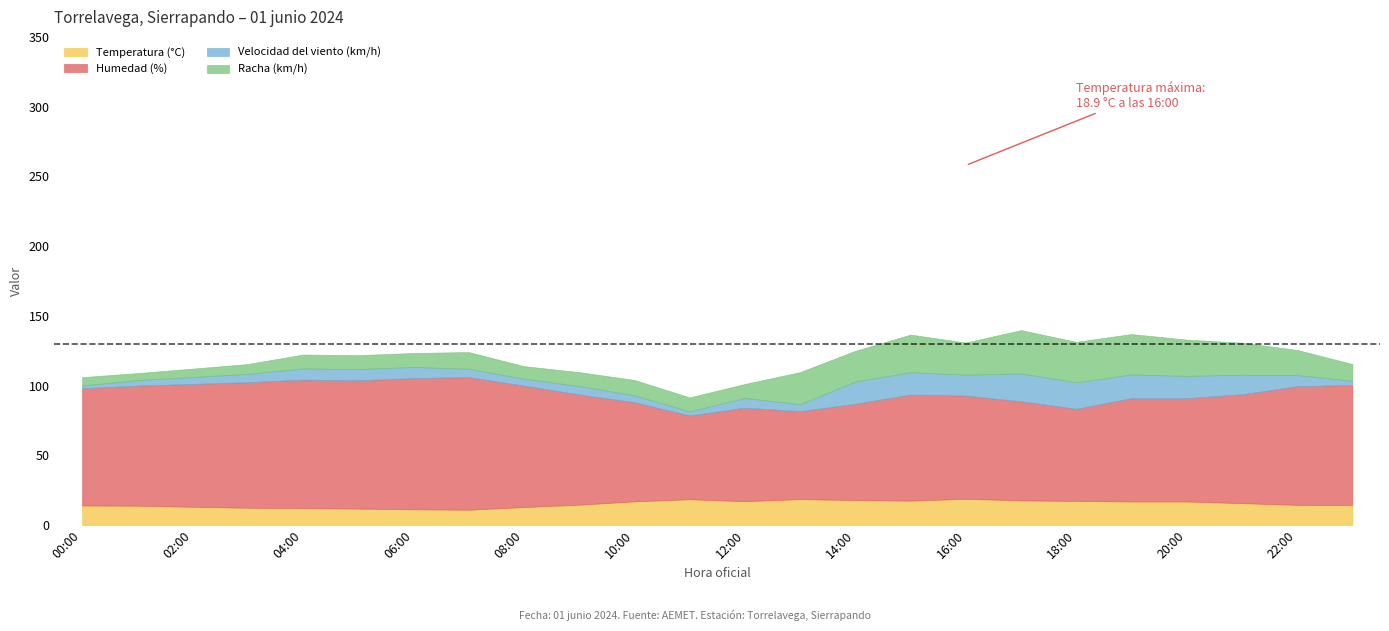

At which label does Humedad (%) first exceed 79?

00:00